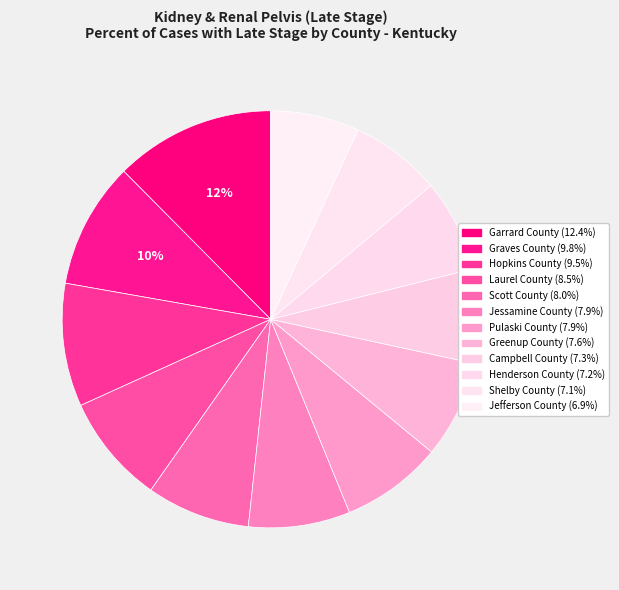

Rank the categories by value from lowest to highest.

Jefferson County, Shelby County, Henderson County, Campbell County, Greenup County, Pulaski County, Jessamine County, Scott County, Laurel County, Hopkins County, Graves County, Garrard County